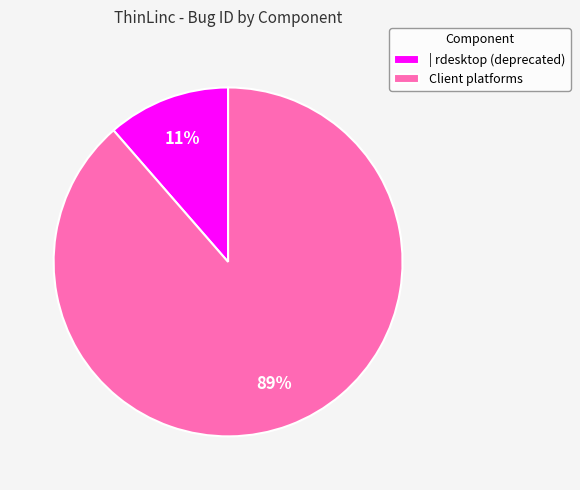

Which slice is the largest?

Client platforms